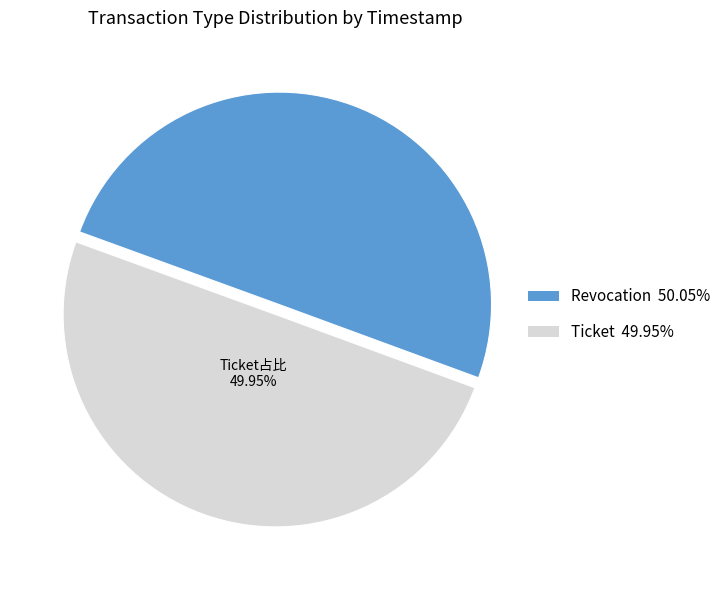

Combined, do Revocation and Ticket account for over 50%?

Yes